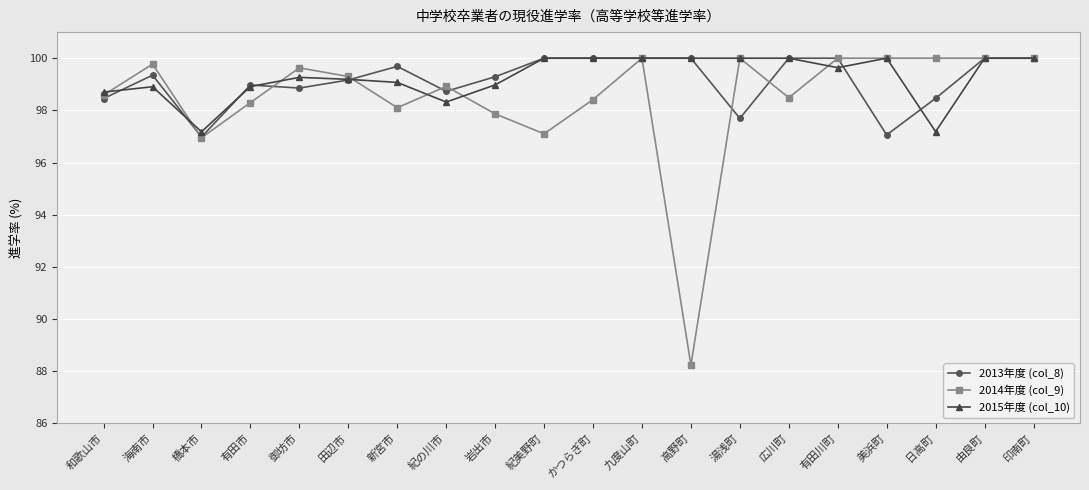

List the series in order of their overall mean, lowest first.

2014年度 (col_9), 2013年度 (col_8), 2015年度 (col_10)